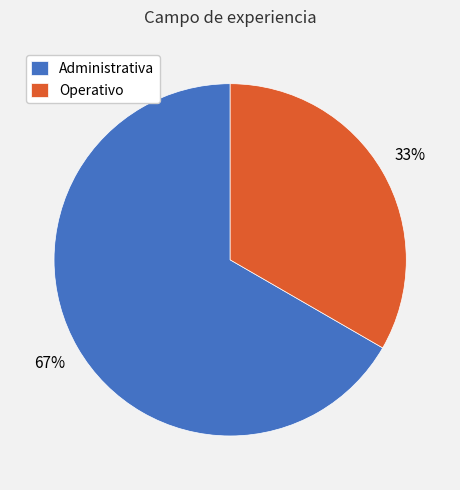

To the nearest percent, what is the average slice percentage?

50%